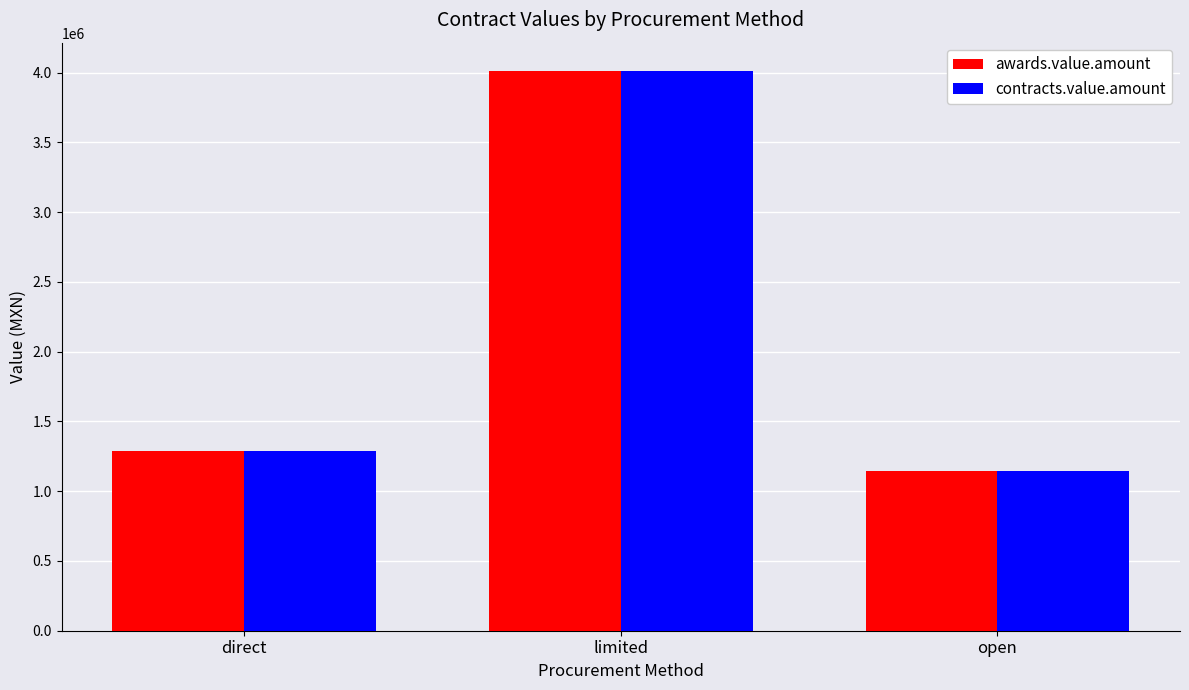

How many groups of bars are there?

3